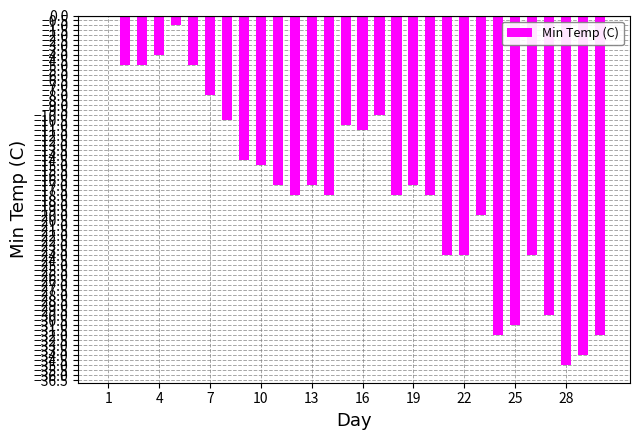

What is the sum of all values?

-509.5